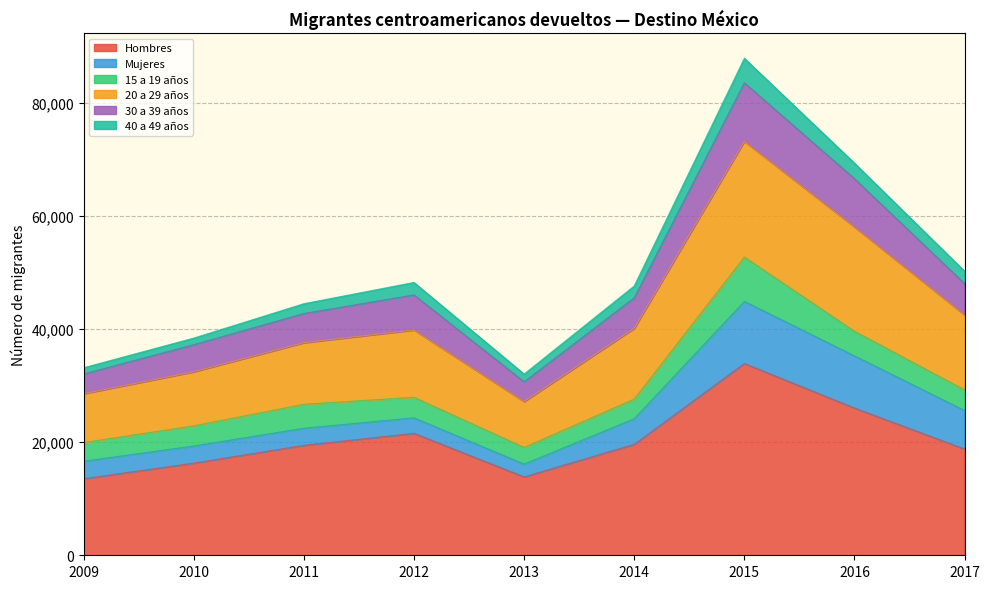

At which category is the sum across all series the highest?

2015